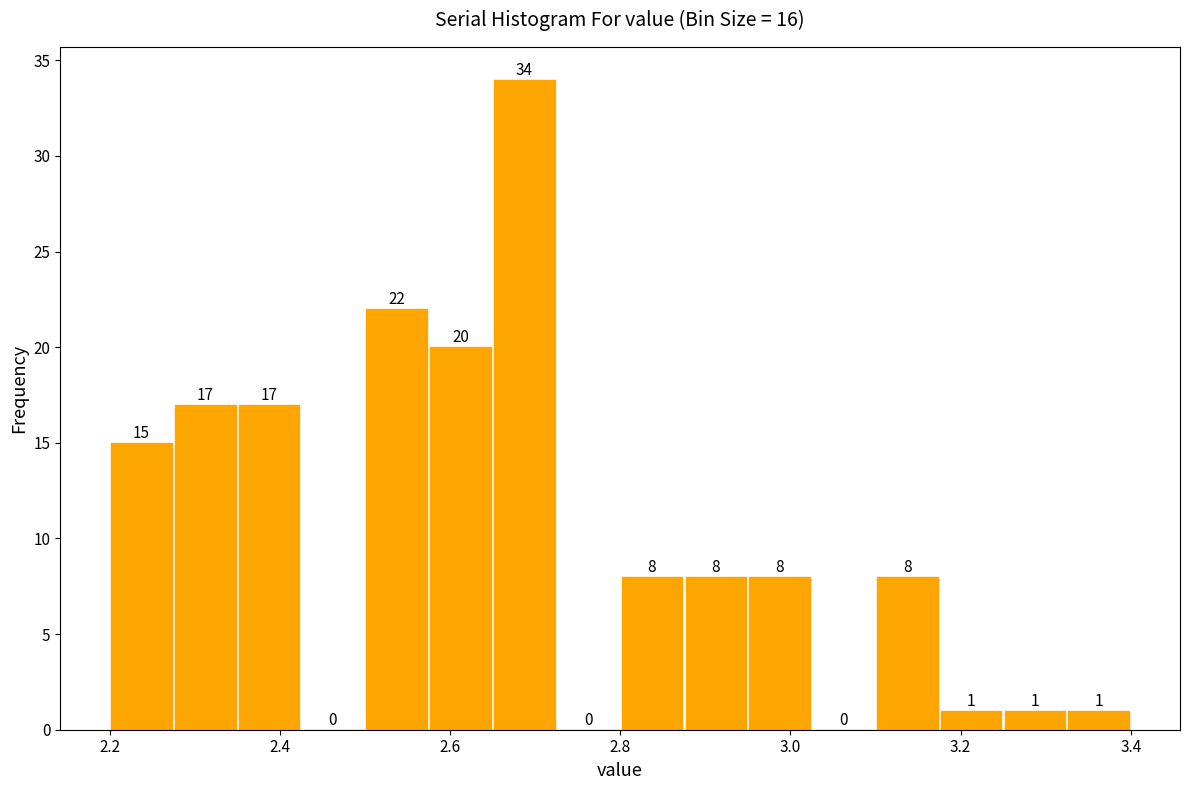

Read against the x-axis, roughly where is the centre of the tallest bar?

2.68